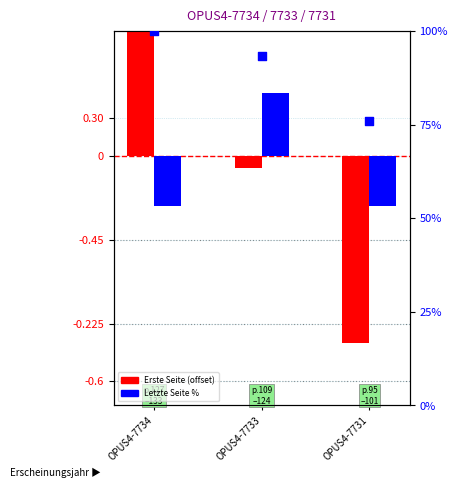

Which series has the largest Y range (max minus min)?

Quelle:Erste Seite (offset)